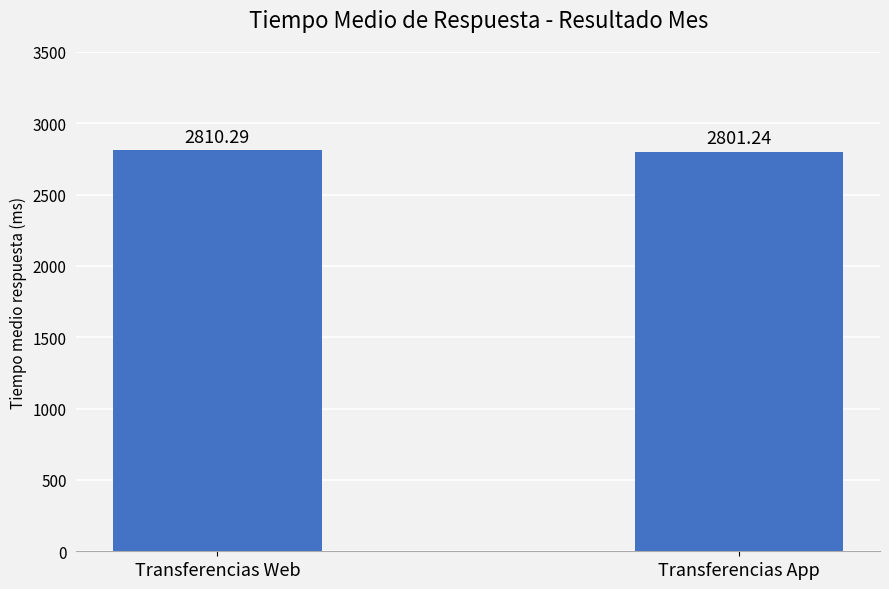

Reading left to right, extract all data points from this chart.

Transferencias Web=2810.3	Transferencias App=2801.2